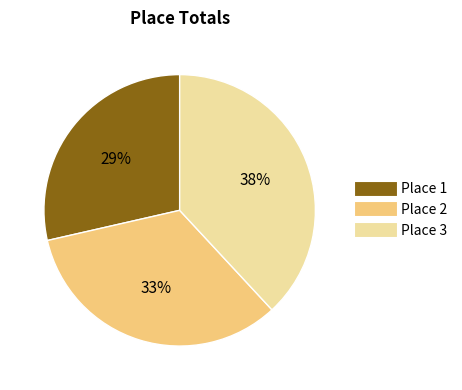

To the nearest percent, what is the average slice percentage?

33%